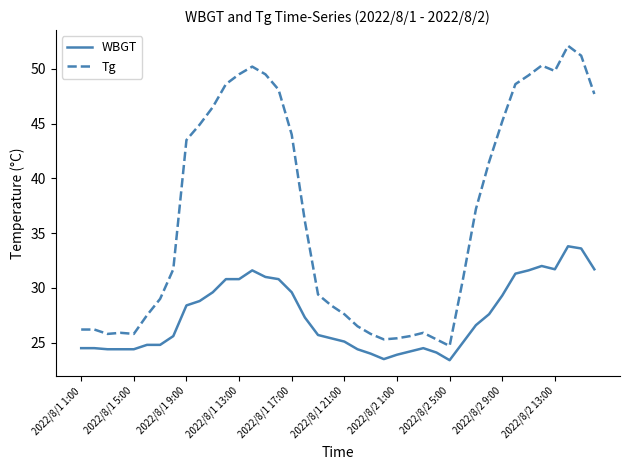

Which series has the largest range (max minus min)?

Tg